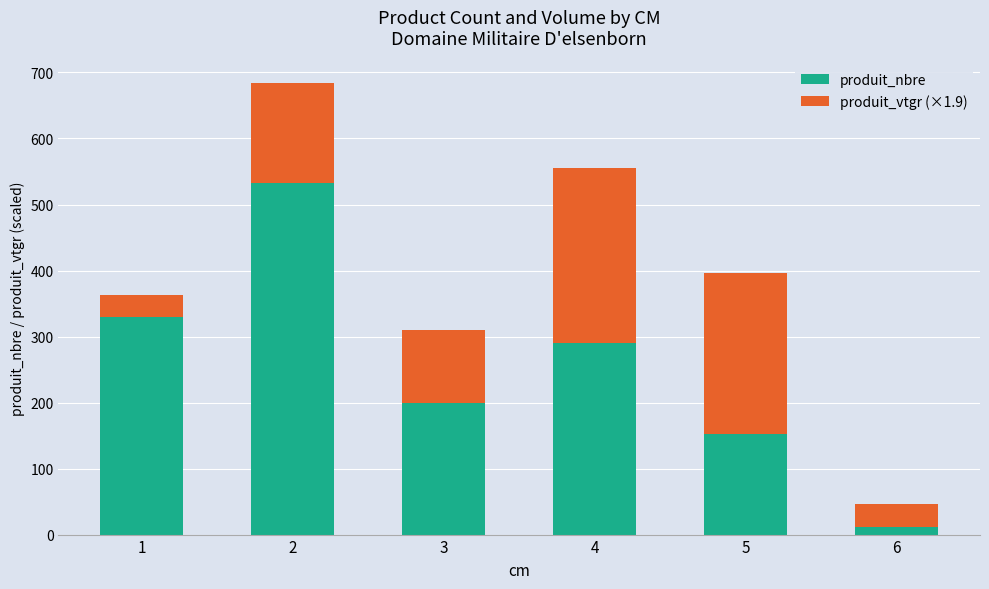

Count the number of data series in this chart.

2